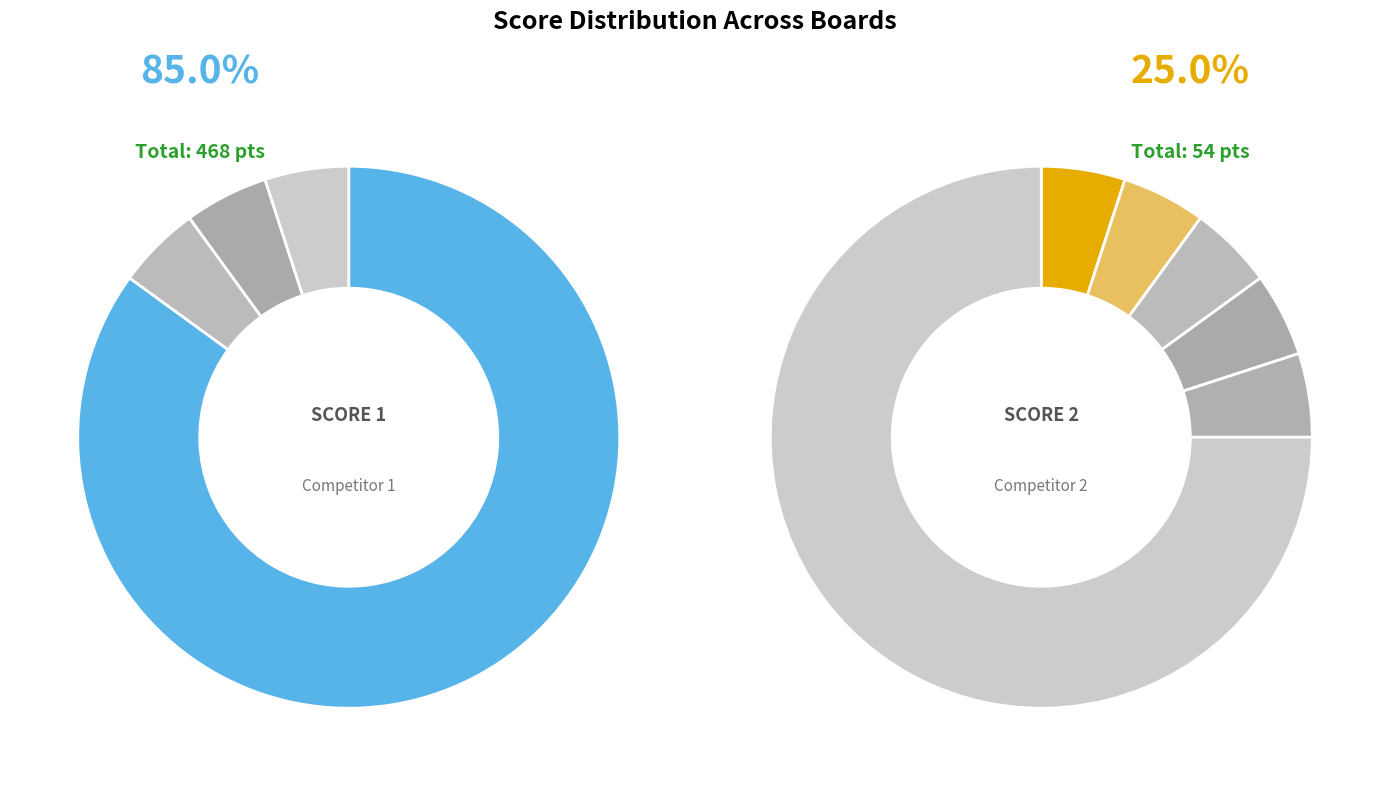

Is it true that Board 13 is 12% of the pie?

False